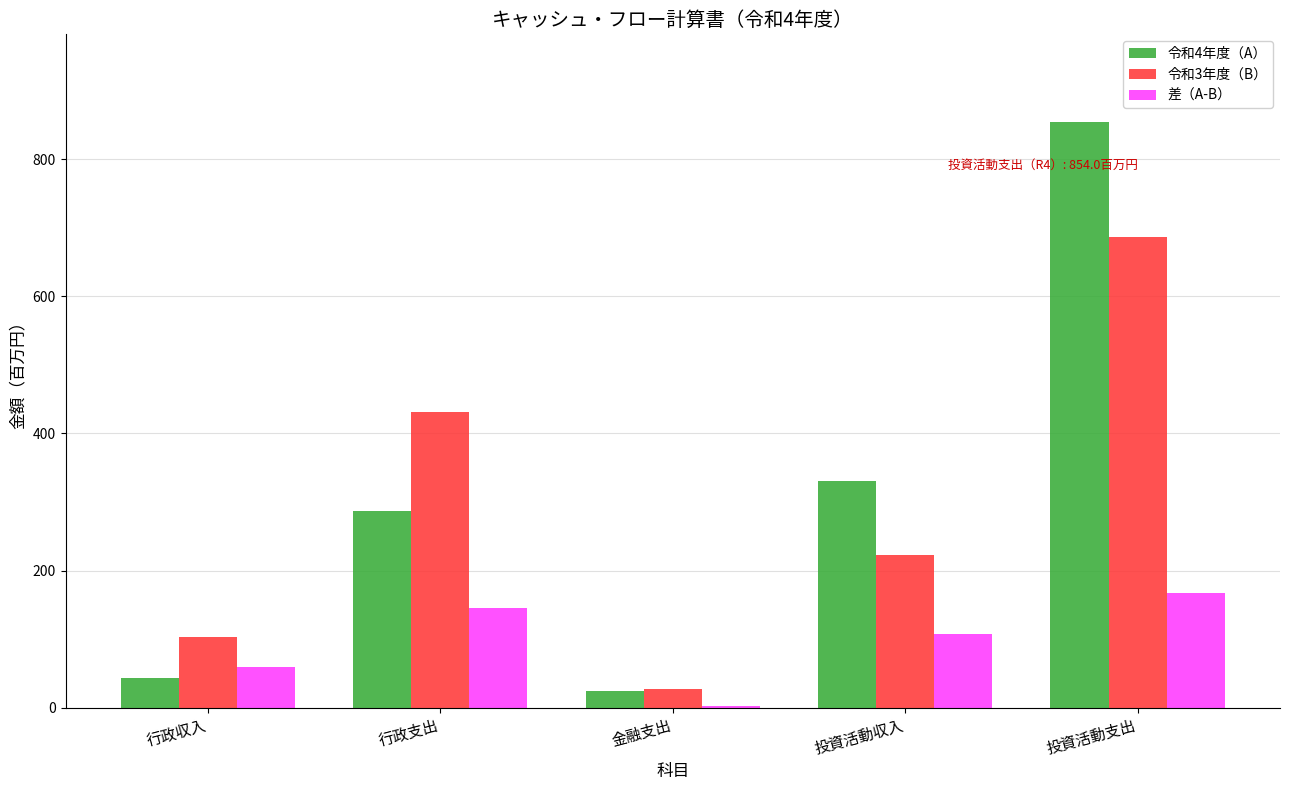

What are all the series names shown in the legend?

令和4年度（A）, 令和3年度（B）, 差（A-B）